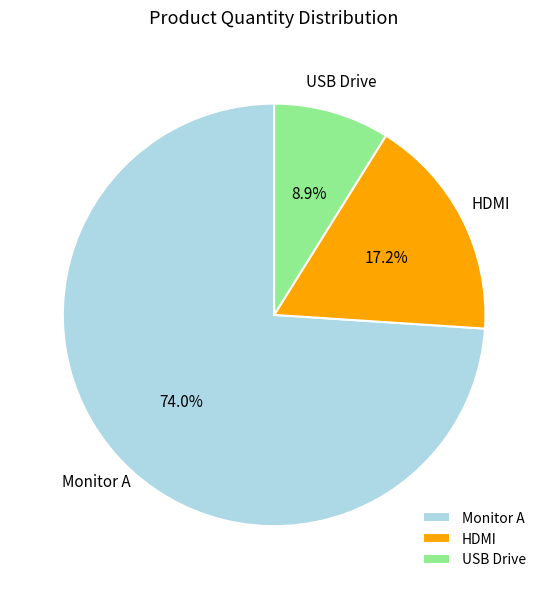

To the nearest percent, what portion does HDMI represent?

17%